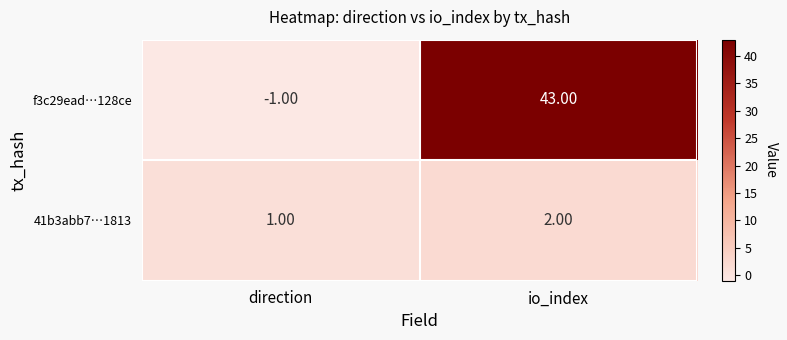

What is the sum of all 41b3abb7…1813 values?

3